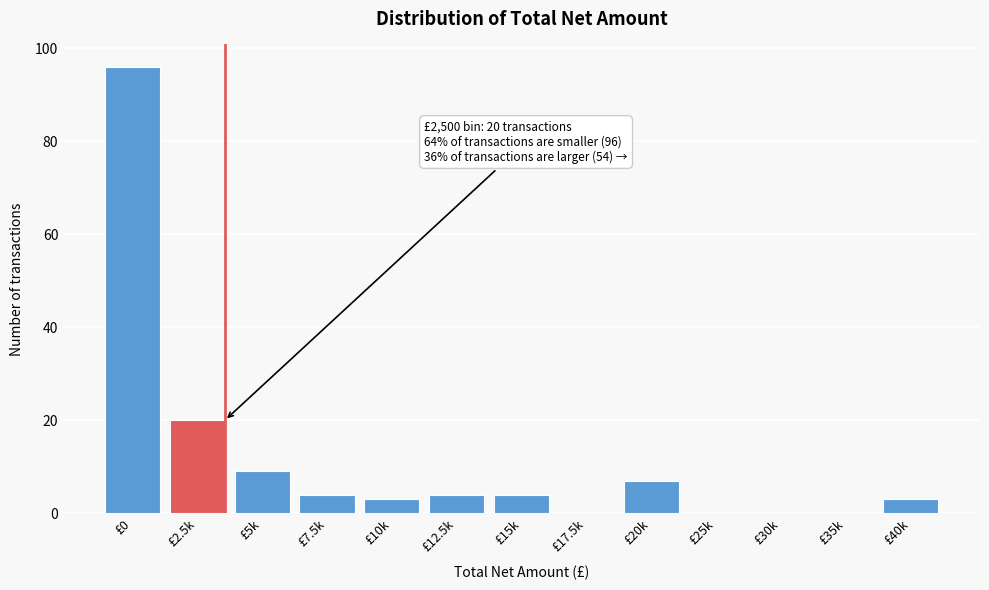

Reading left to right, what are all the values shown in this chart?

£0=96	£2.5k=20	£5k=9	£7.5k=4	£10k=3	£12.5k=4	£15k=4	£17.5k=0	£20k=7	£25k=0	£30k=0	£35k=0	£40k=3